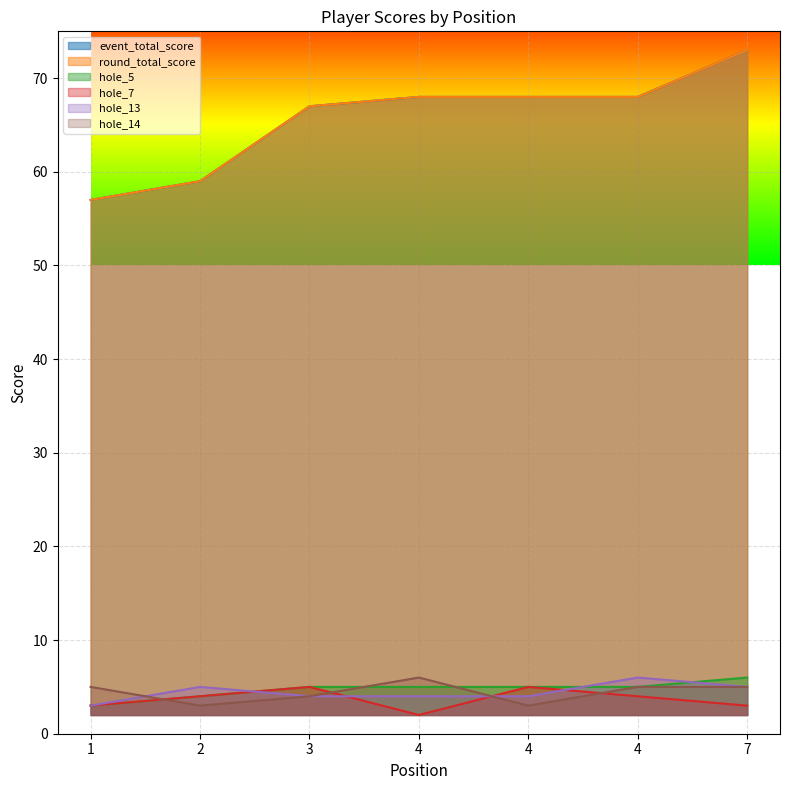

Reading left to right, extract all data points from this chart.

event_total_score: 57	59	67	68	68	68	73
round_total_score: 57	59	67	68	68	68	73
hole_5: 3	4	5	5	5	5	6
hole_7: 3	4	5	2	5	4	3
hole_13: 3	5	4	4	4	6	5
hole_14: 5	3	4	6	3	5	5